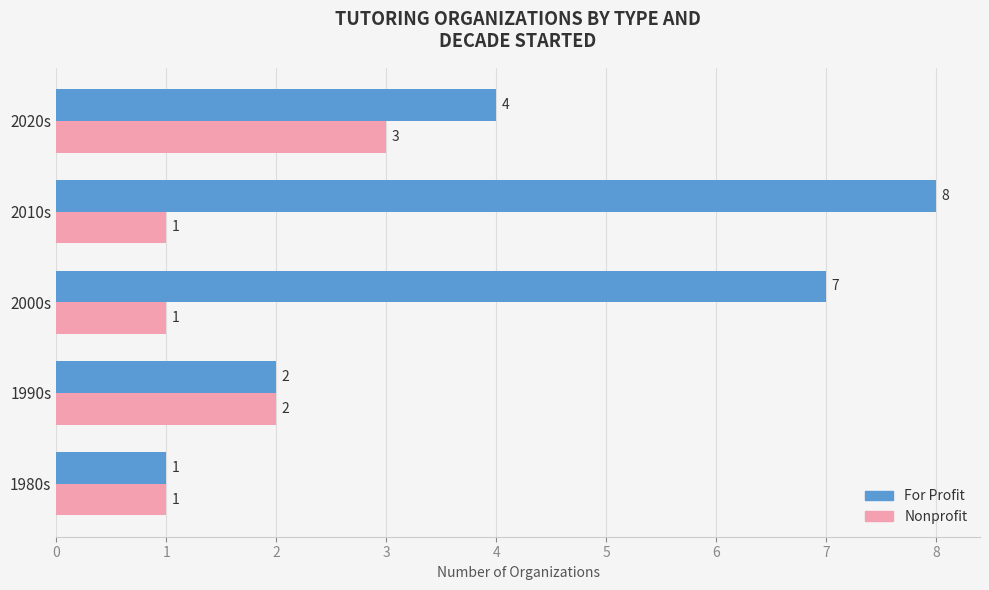

What are all the series names shown in the legend?

For Profit, Nonprofit